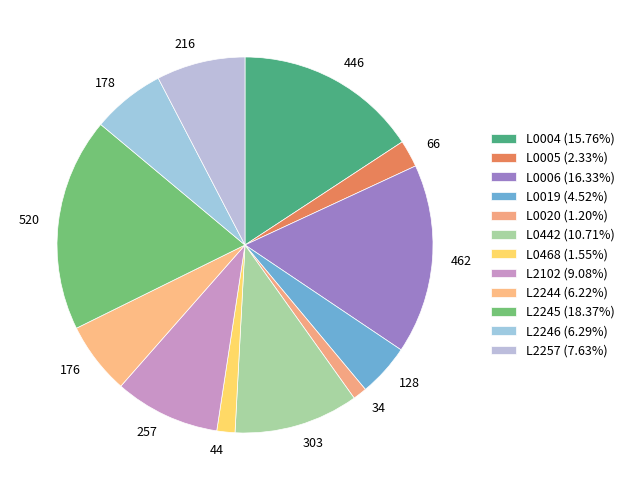

Count the number of slices in the pie.

12